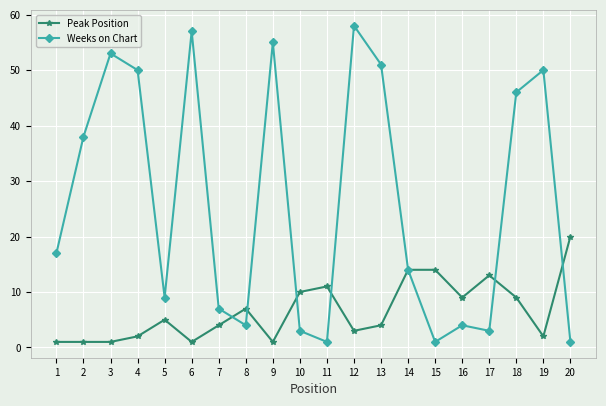

Between 13 and 17, which series saw the biggest shift?

Weeks on Chart